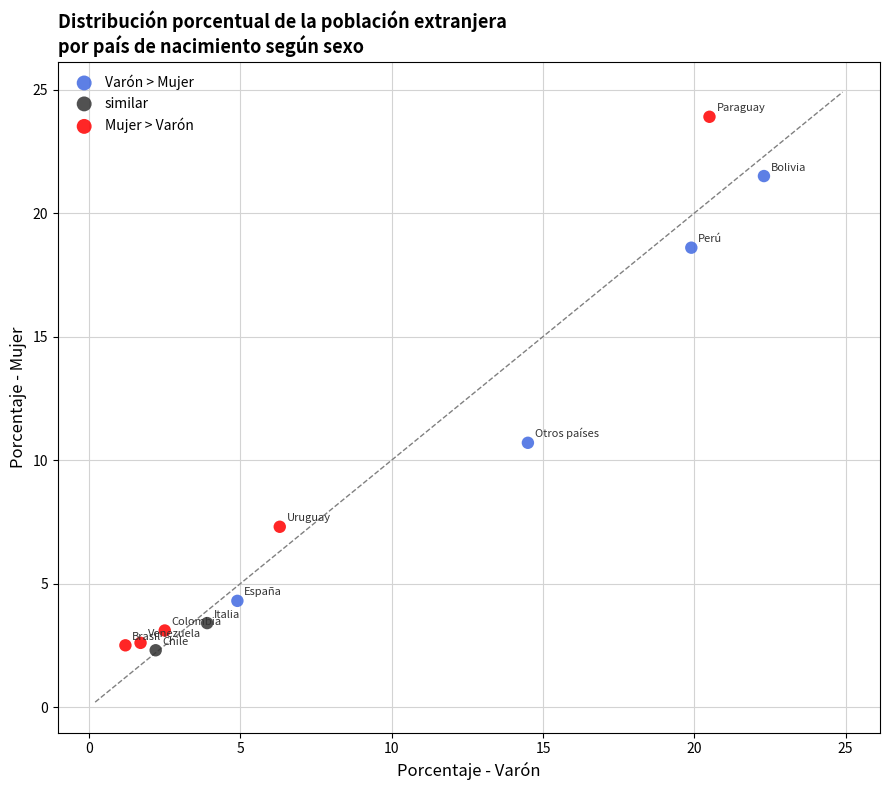

Which series has the largest Y range (max minus min)?

Mujer > Varón